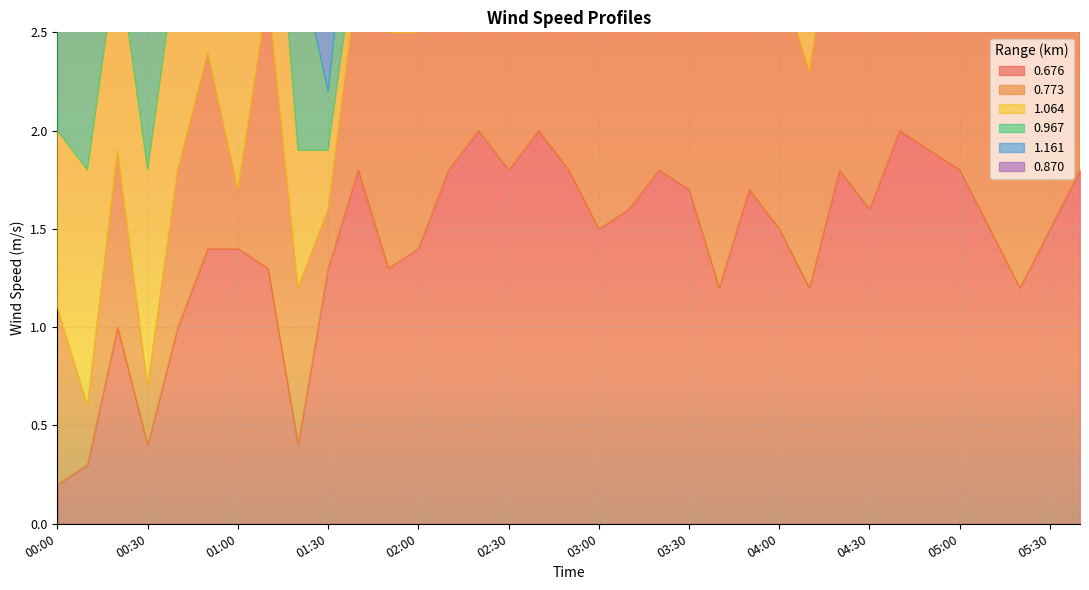

In 0.676, how many points are higher than both neighbors (excluding endpoints)?

8